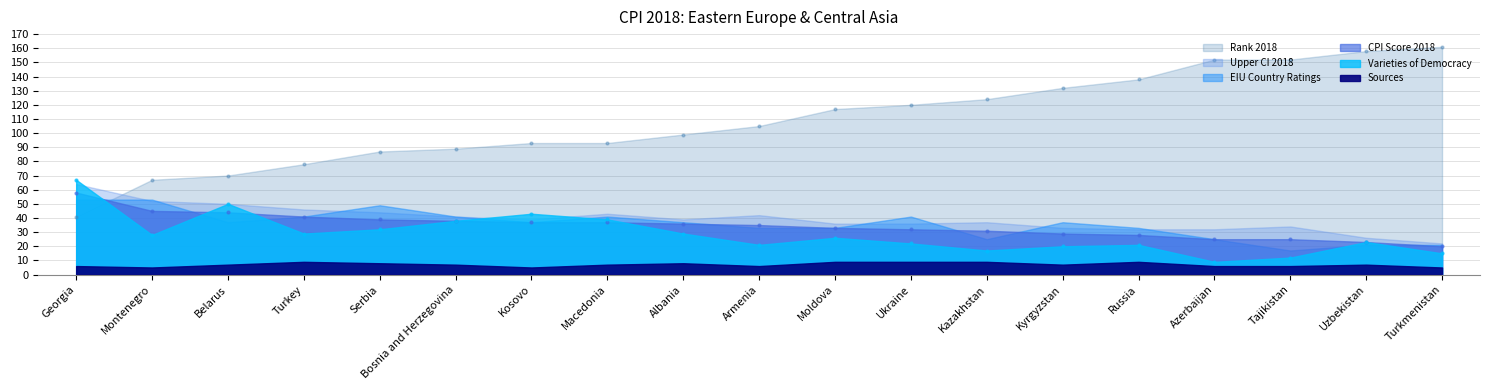

Is the value of Rank 2018 at Kyrgyzstan greater than the value of Varieties of Democracy at Armenia?

Yes